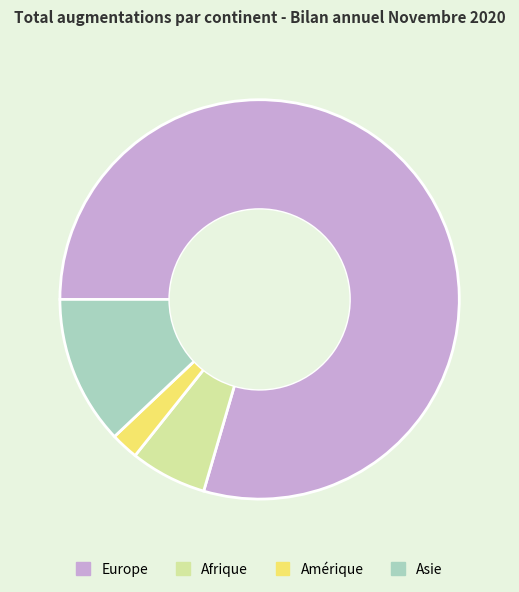

Which slice is the smallest?

Amérique